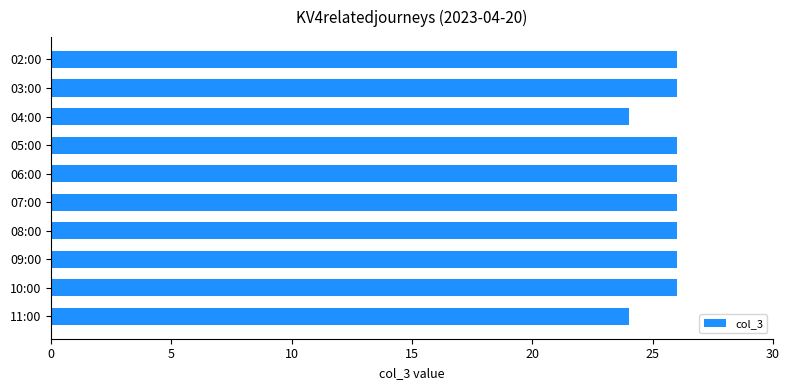

What is the sum of all values?

256